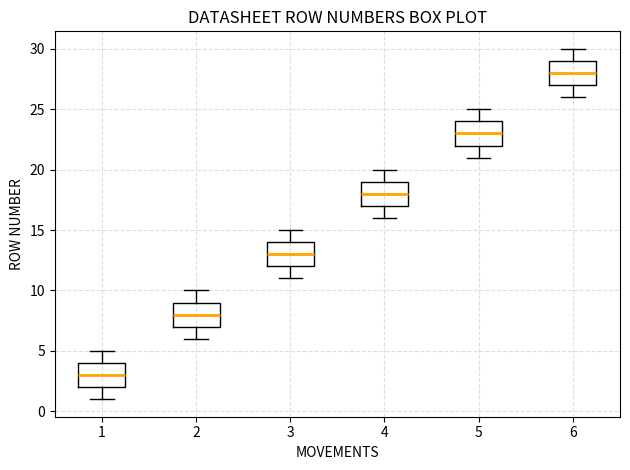

Reading left to right, read every box against the y-axis: the position of its median line, the range the box covers, and the ends of its whiskers. The values are not printed on the chart, so give them approximately, as read against the axis.

1: median 3, box 2 to 4, whiskers 1 to 5
2: median 8, box 7 to 9, whiskers 6 to 10
3: median 13, box 12 to 14, whiskers 11 to 15
4: median 18, box 17 to 19, whiskers 16 to 20
5: median 23, box 22 to 24, whiskers 21 to 25
6: median 28, box 27 to 29, whiskers 26 to 30